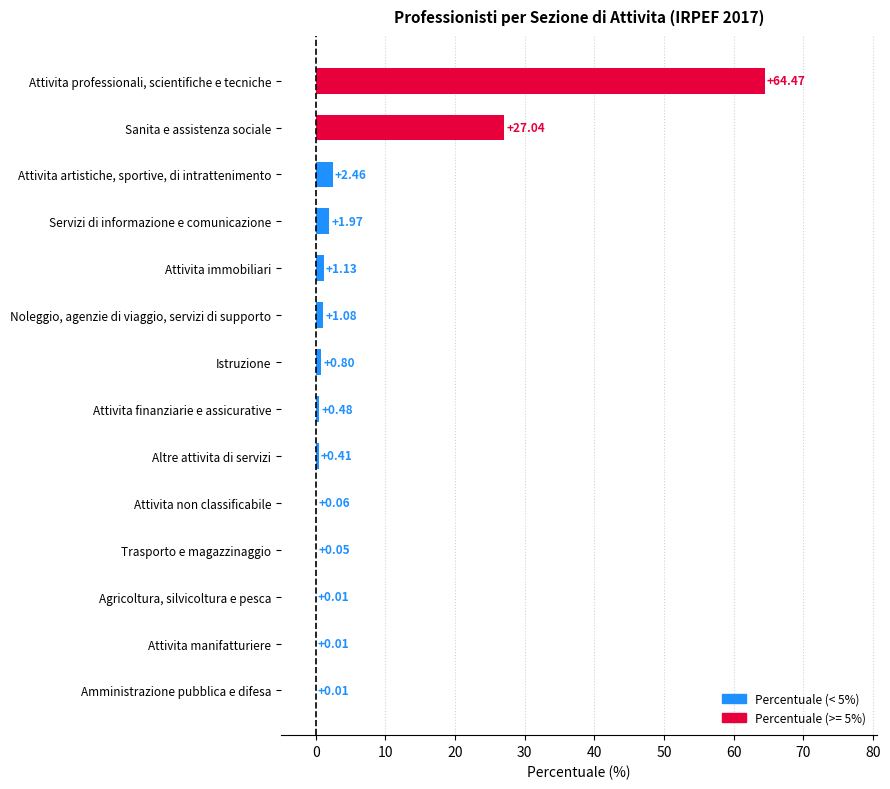

Between Trasporto e magazzinaggio and Amministrazione pubblica e difesa, which is larger?

Trasporto e magazzinaggio